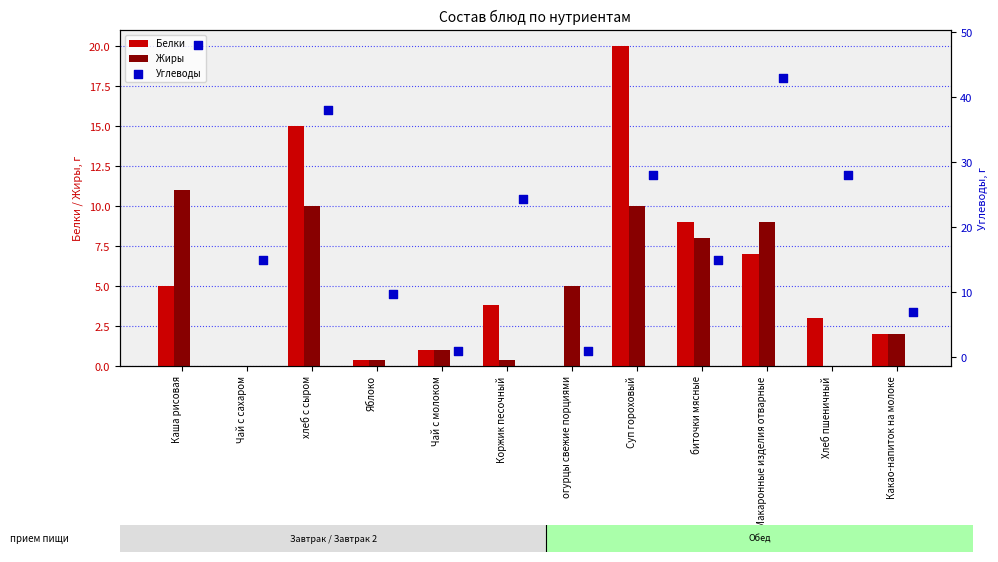

Which series has the largest total across all categories?

Углеводы